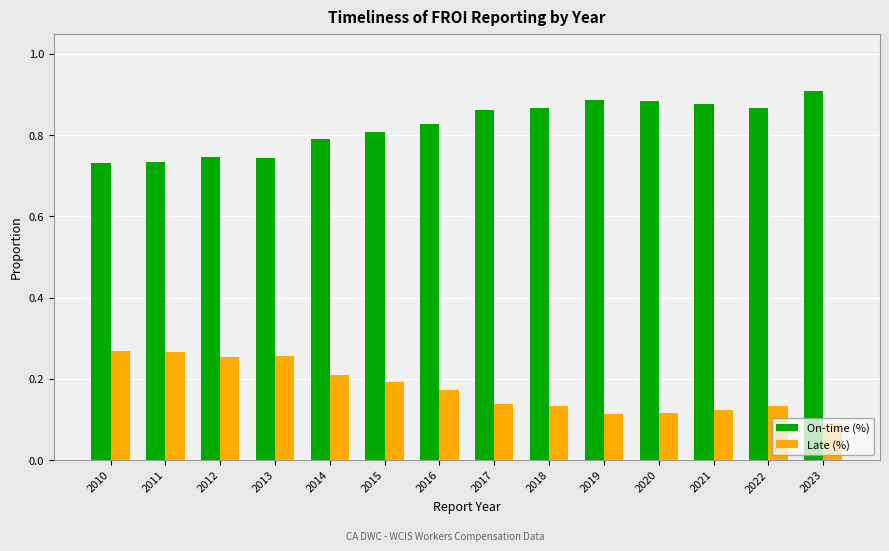

What is the difference between the highest and lowest values at 2015?

0.6